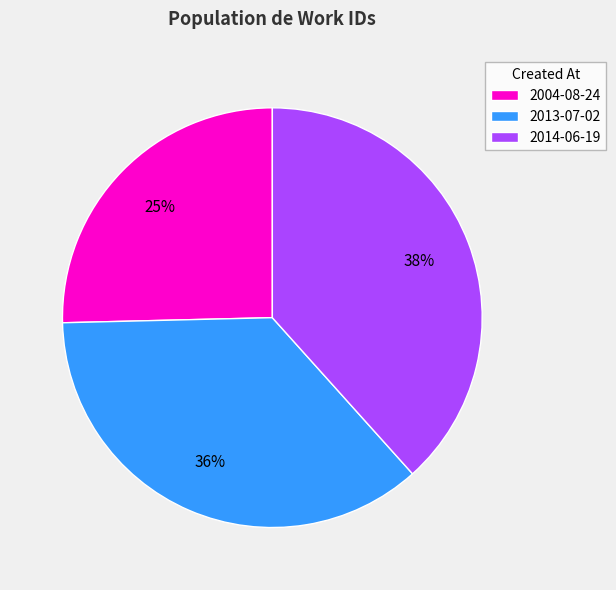

To the nearest percent, what is the combined percentage of 2013-07-02 and 2014-06-19?

75%